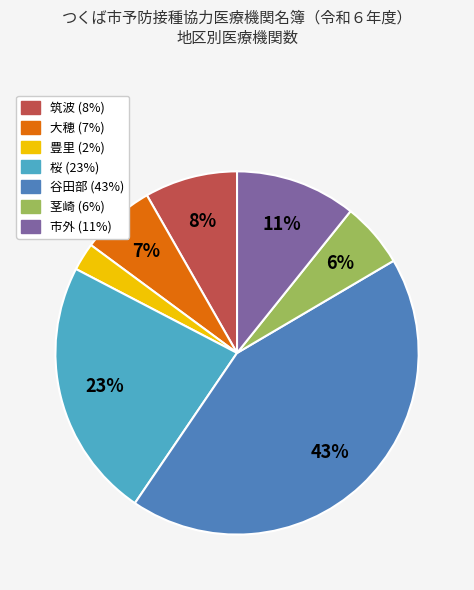

To the nearest percent, what is the average slice percentage?

14%